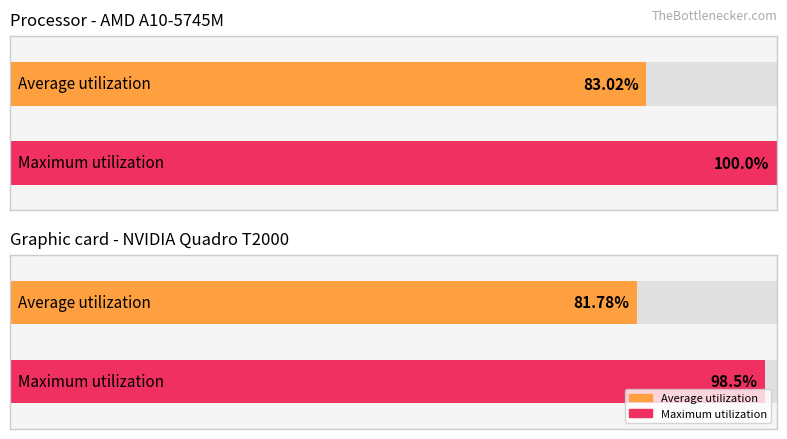

What is the maximum value for Average utilization?

83.0